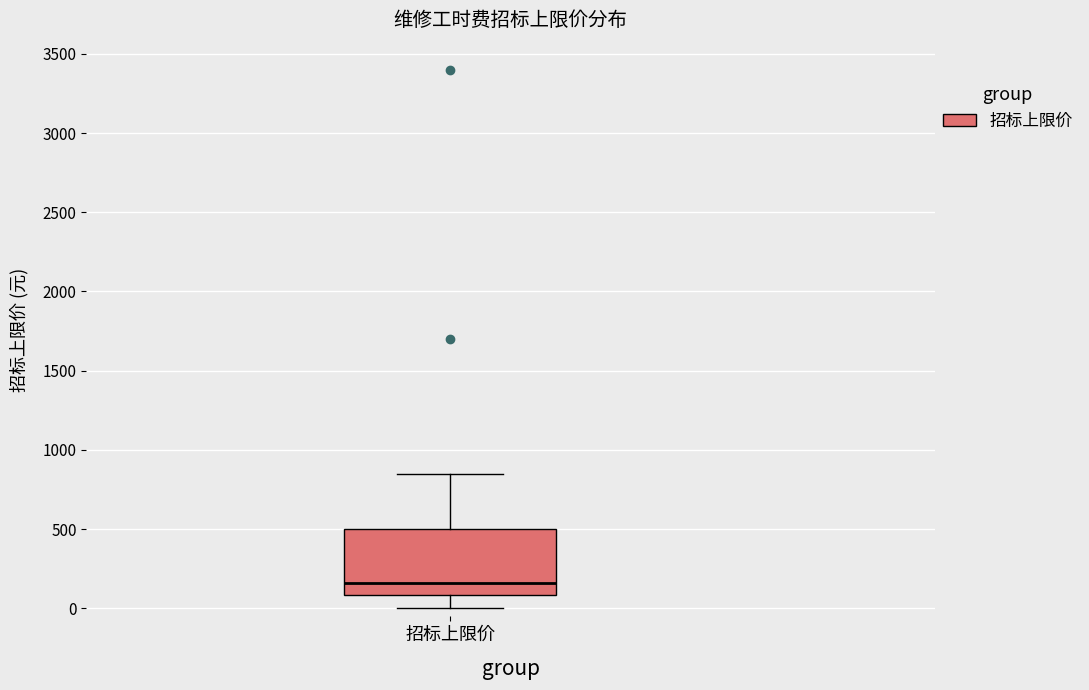

Where does the lower whisker of the box for 招标上限价 end on the y-axis? The values are not printed on the chart, so give them approximately, as read against the axis.

0